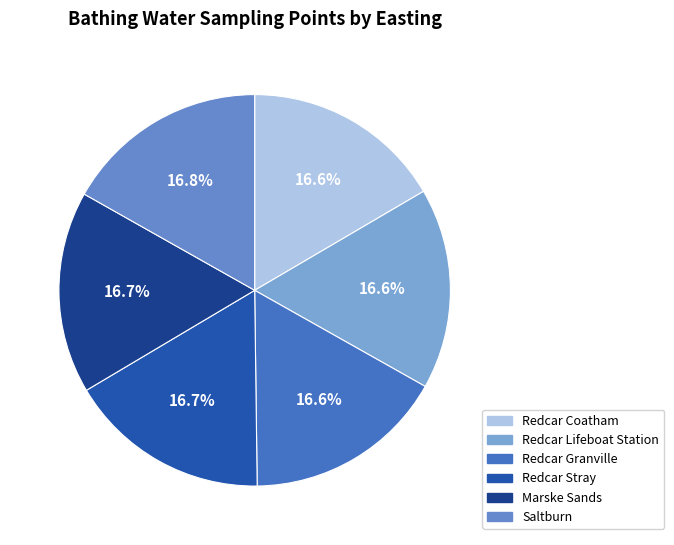

What percentage is NOT represented by Redcar Lifeboat Station?

83.4%